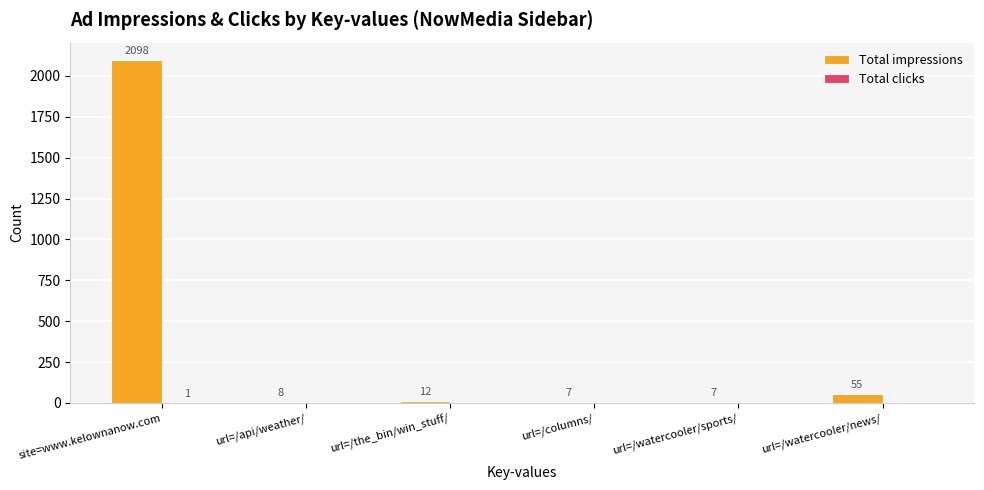

What is the greatest value displayed?

2098